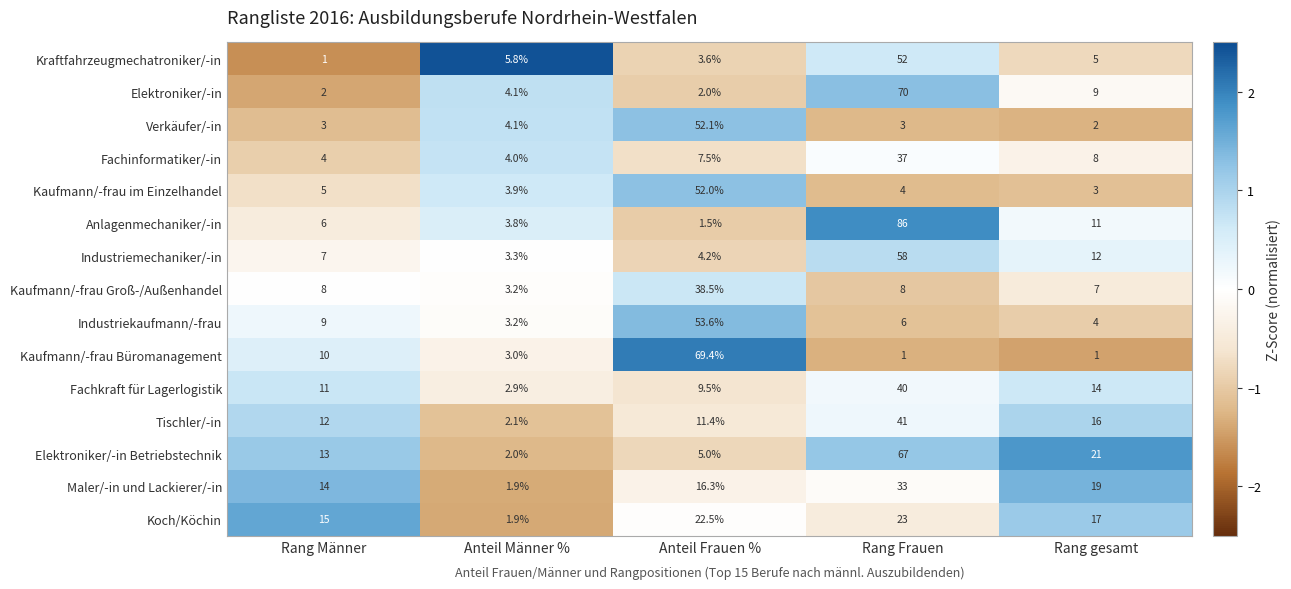

Rank the series at Rang Männer from lowest to highest value.

Kraftfahrzeugmechatroniker/-in, Elektroniker/-in, Verkäufer/-in, Fachinformatiker/-in, Kaufmann/-frau im Einzelhandel, Anlagenmechaniker/-in, Industriemechaniker/-in, Kaufmann/-frau Groß-/Außenhandel, Industriekaufmann/-frau, Kaufmann/-frau Büromanagement, Fachkraft für Lagerlogistik, Tischler/-in, Elektroniker/-in Betriebstechnik, Maler/-in und Lackierer/-in, Koch/Köchin